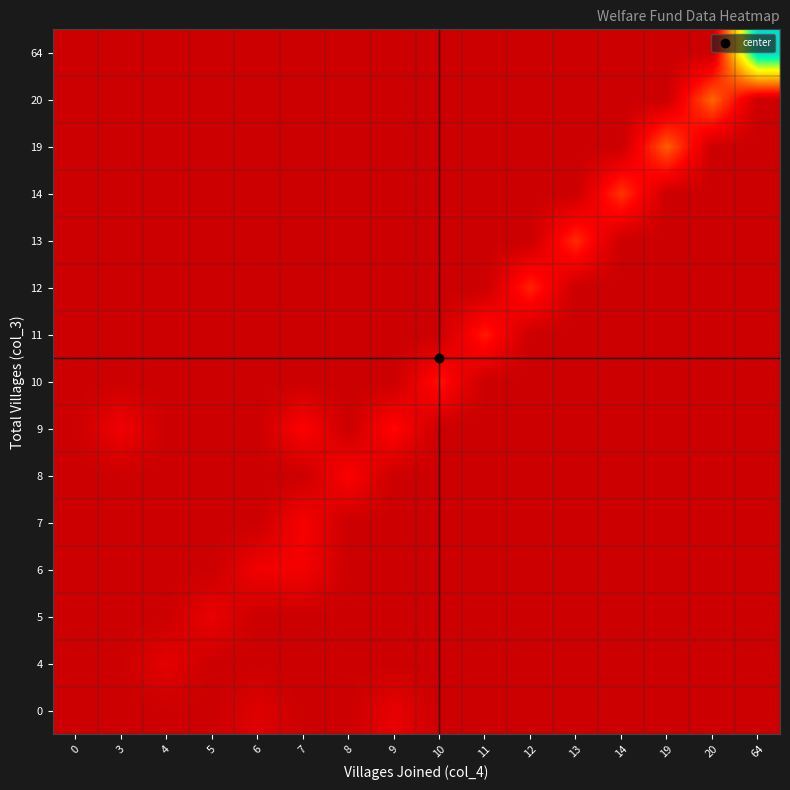

What is the greatest value displayed?

128